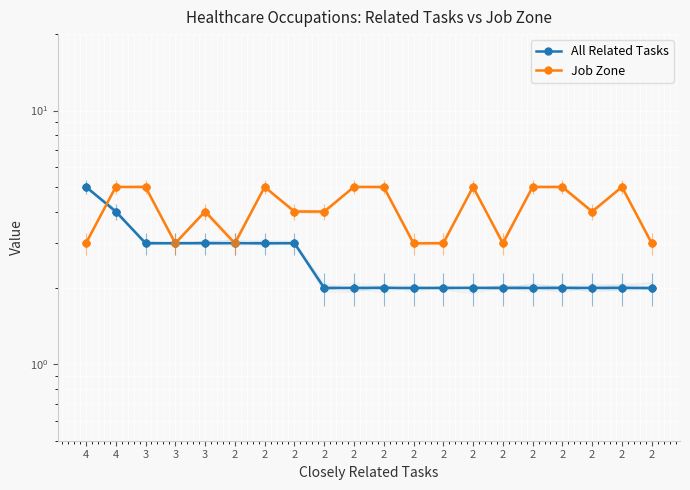

At which label does Job Zone first exceed 4?

4